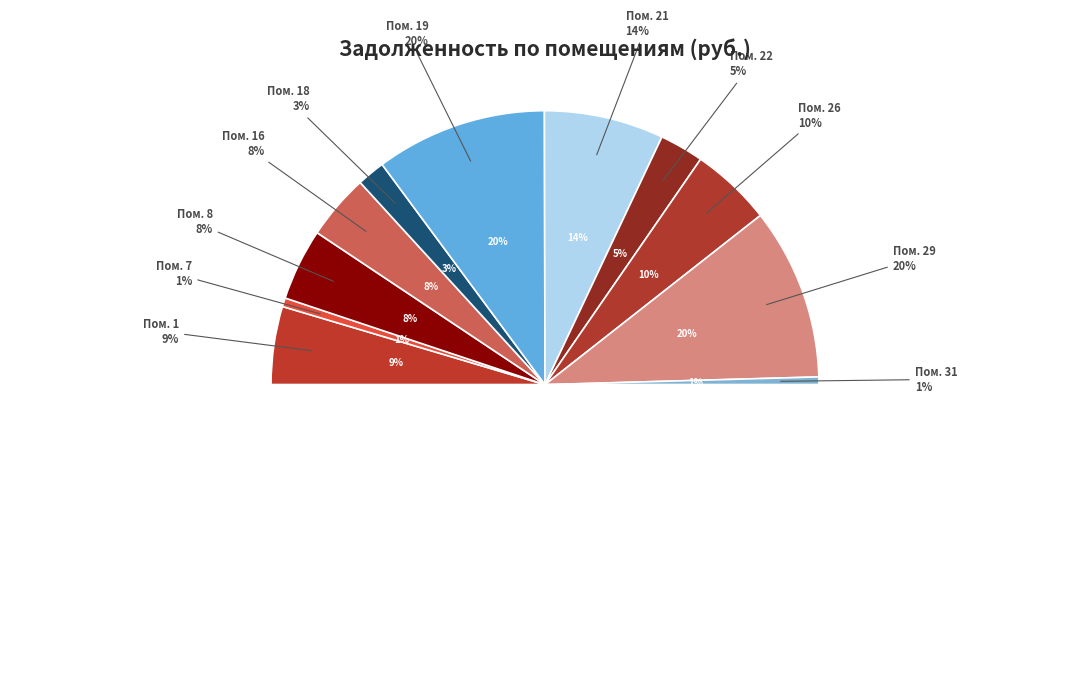

What is the largest slice in the pie chart?

29